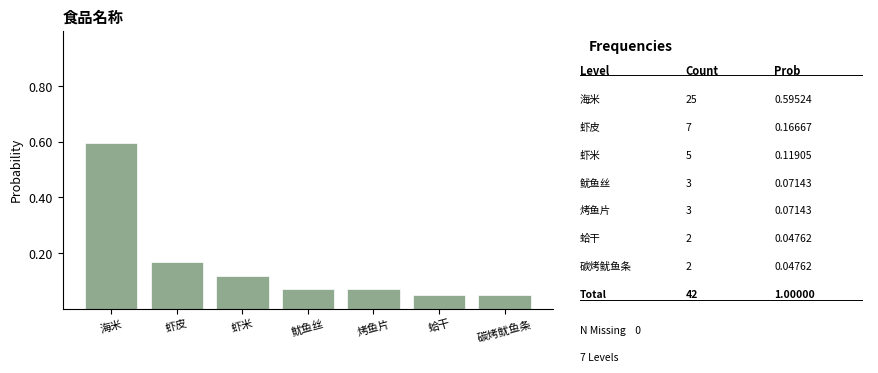

How many distinct data groups are displayed?

1